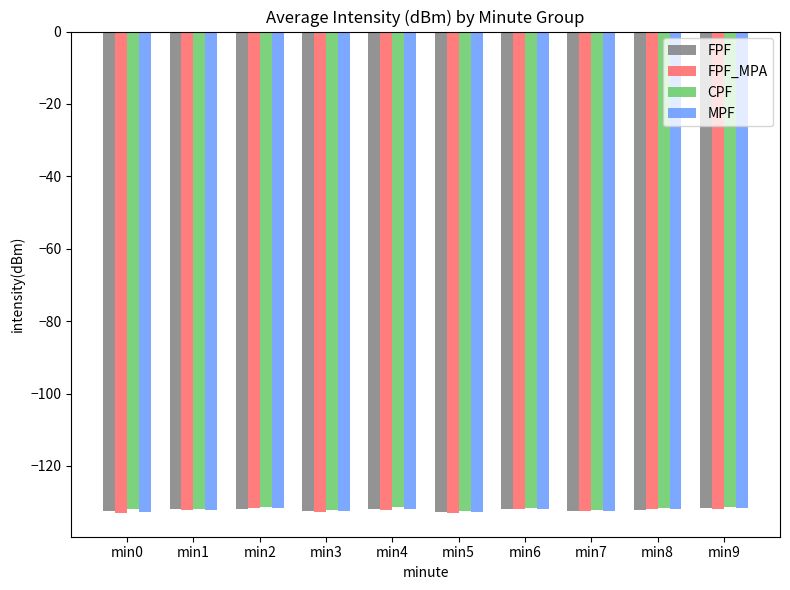

True or false: MPF has a value of -82.0 at min7.

False